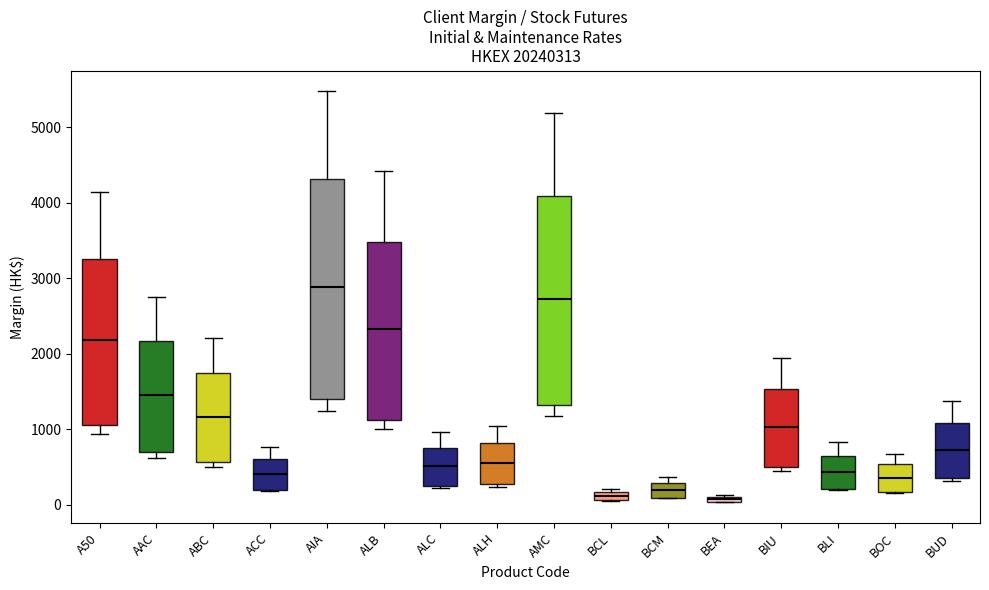

Which box has the highest median line?

AIA